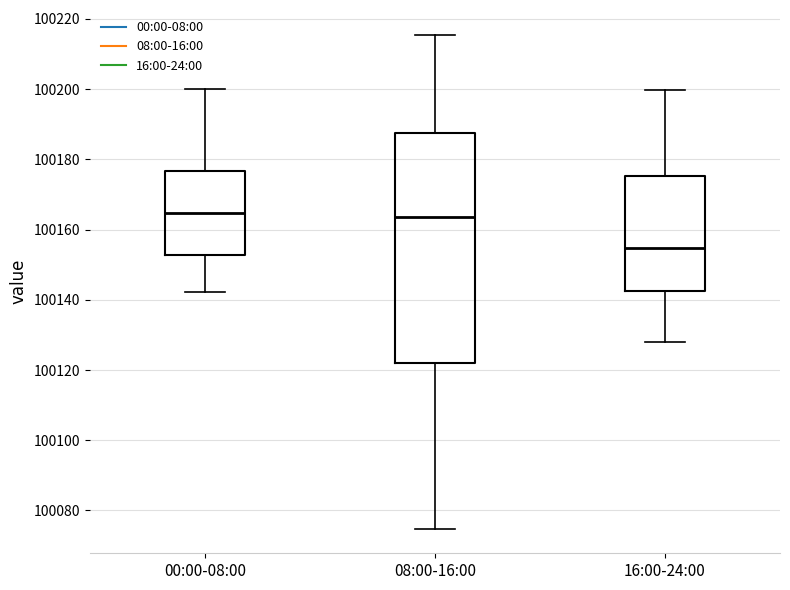

Where does the upper whisker of the box for 00:00-08:00 end on the y-axis? The values are not printed on the chart, so give them approximately, as read against the axis.

100200